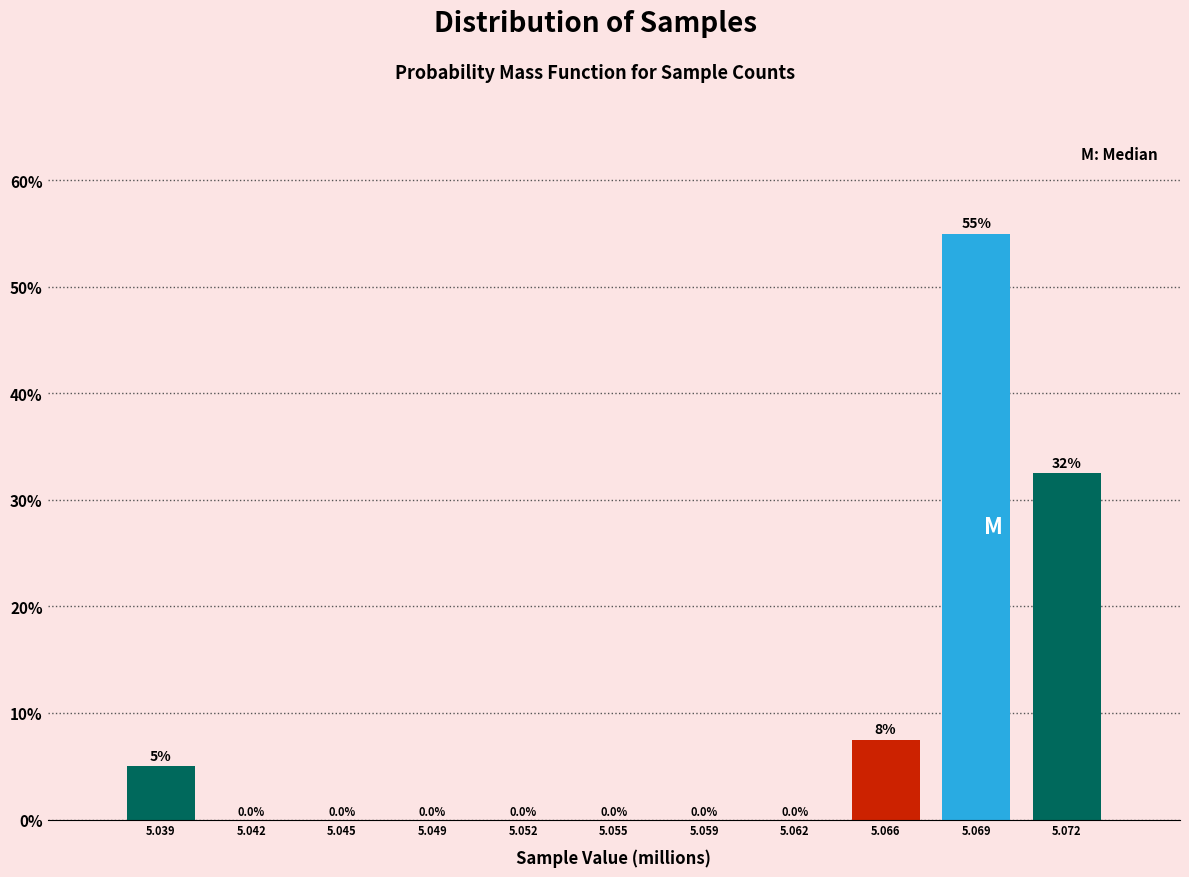

Reading left to right, list all the values displayed in this chart.

5.039=5.0	5.042=0.0	5.045=0.0	5.049=0.0	5.052=0.0	5.055=0.0	5.059=0.0	5.062=0.0	5.066=7.5	5.069=55.0	5.072=32.5